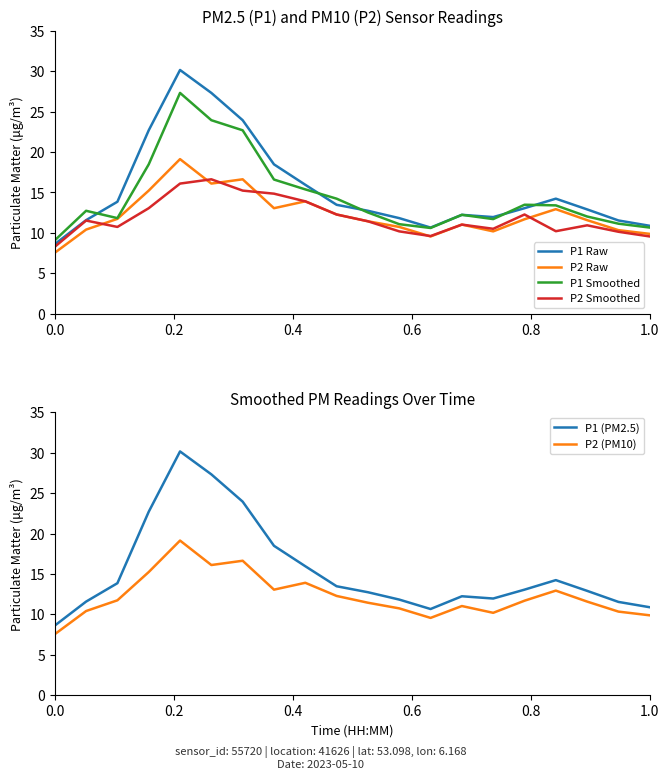

True or false: P2 (PM10) and P1 (PM2.5) intersect in this chart.

False